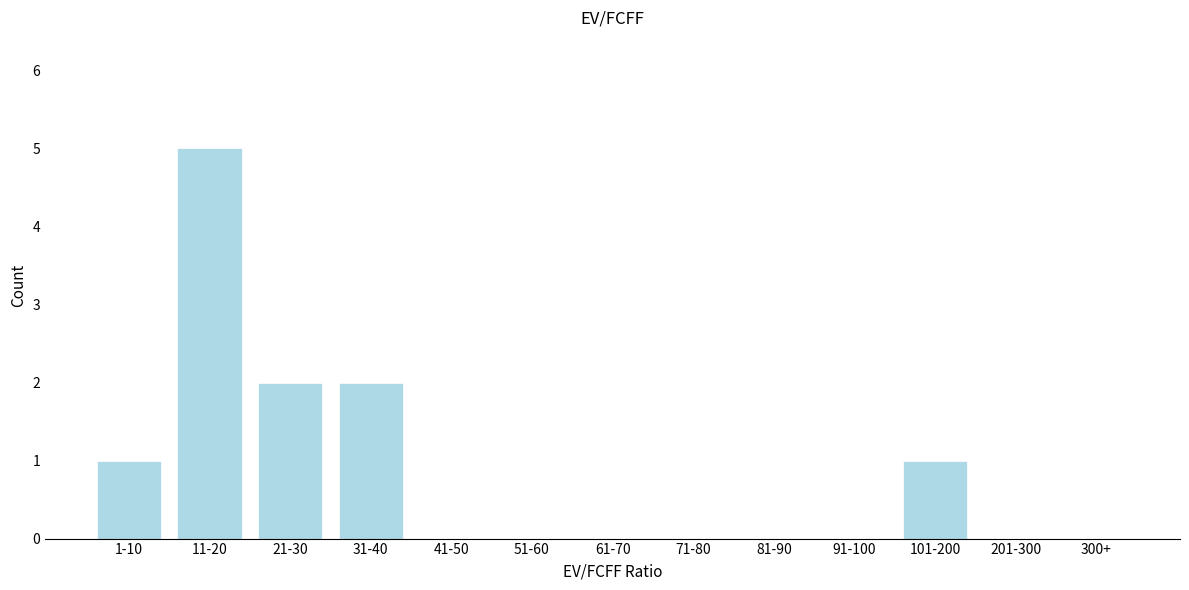

Reading right to left, transcribe all the data shown in this chart.

300+=0	201-300=0	101-200=1	91-100=0	81-90=0	71-80=0	61-70=0	51-60=0	41-50=0	31-40=2	21-30=2	11-20=5	1-10=1